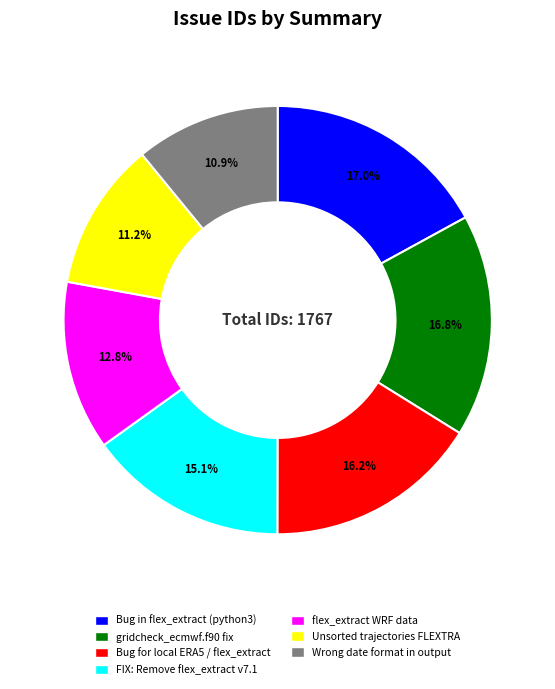

Does gridcheck_ecmwf.f90 fix represent more than half of the total?

No